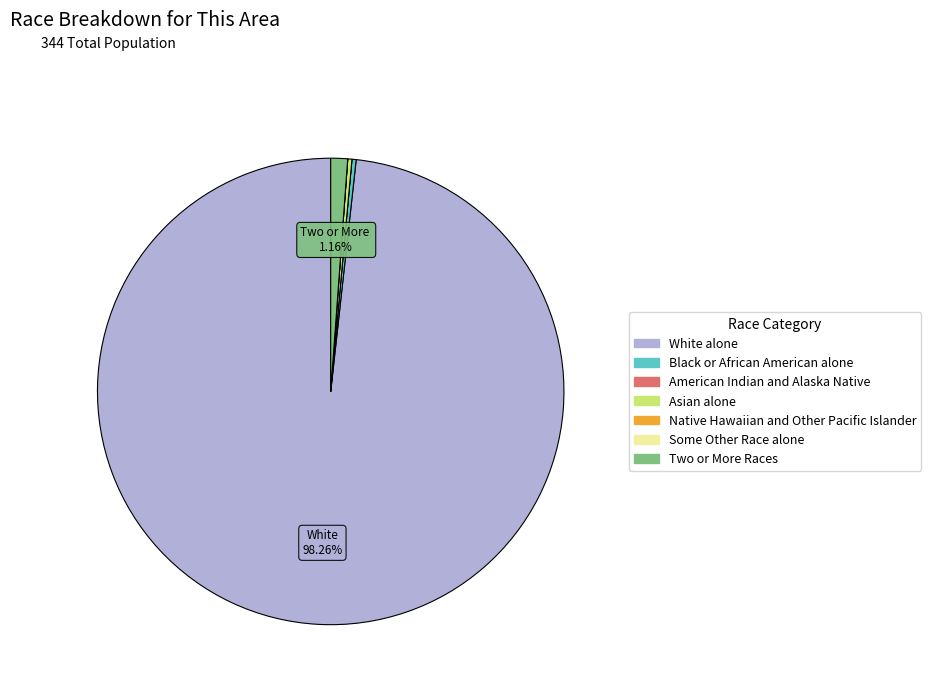

The Two or More Races slice represents 13% of the pie. True or false?

False